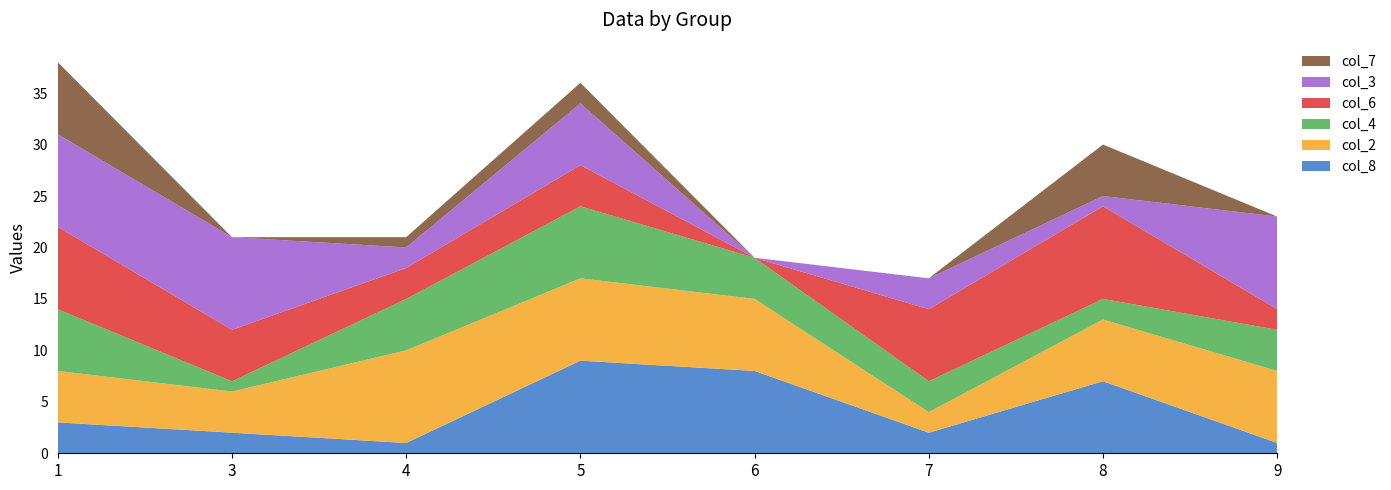

Reading left to right, transcribe all the data shown in this chart.

col_8: 1=3	3=2	4=1	5=9	6=8	7=2	8=7	9=1
col_2: 1=5	3=4	4=9	5=8	6=7	7=2	8=6	9=7
col_4: 1=6	3=1	4=5	5=7	6=4	7=3	8=2	9=4
col_6: 1=8	3=5	4=3	5=4	6=0	7=7	8=9	9=2
col_3: 1=9	3=9	4=2	5=6	6=0	7=3	8=1	9=9
col_7: 1=7	3=0	4=1	5=2	6=0	7=0	8=5	9=0